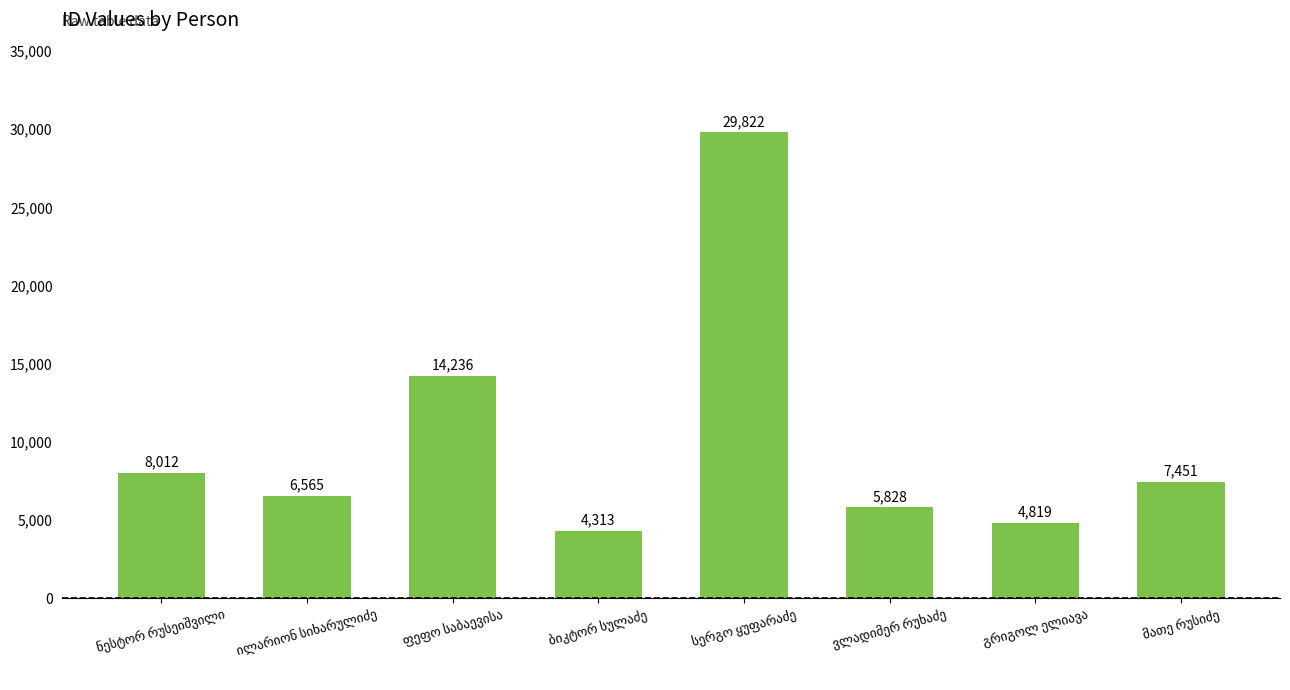

What is the minimum value shown in the chart?

4313